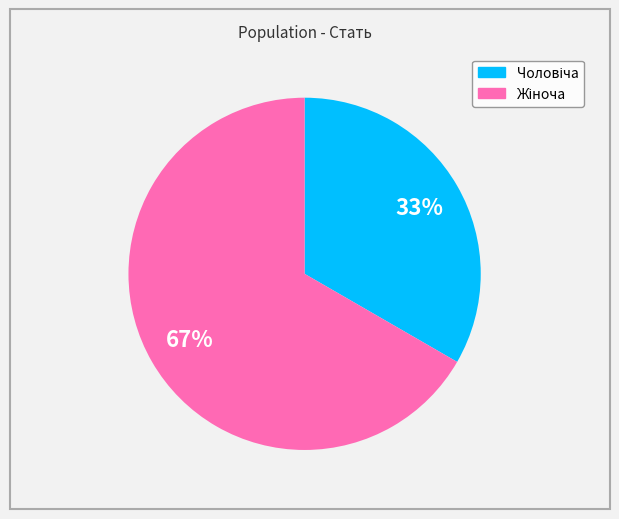

How many slices are in this pie chart?

2